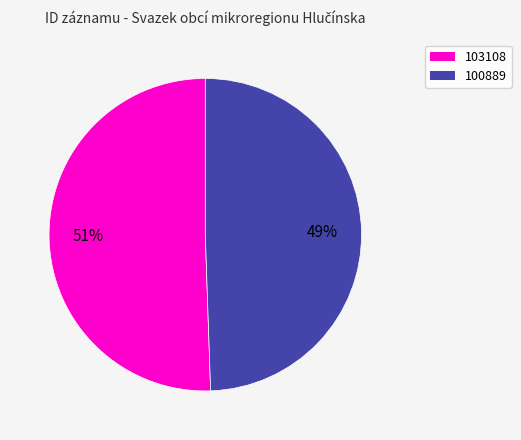

To the nearest percent, what is the average slice percentage?

50%